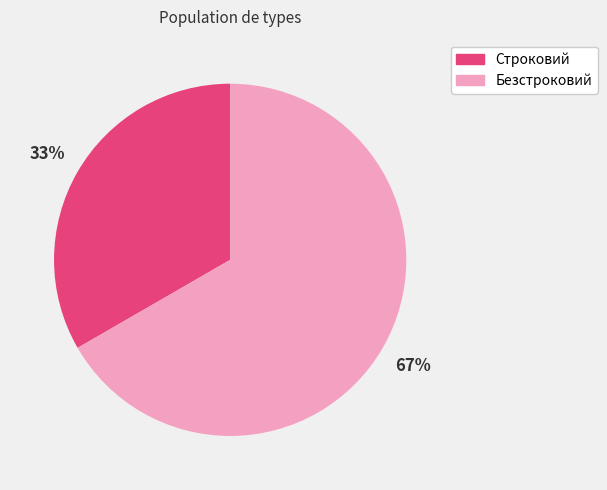

Combined, do Безстроковий and Строковий account for over 50%?

Yes